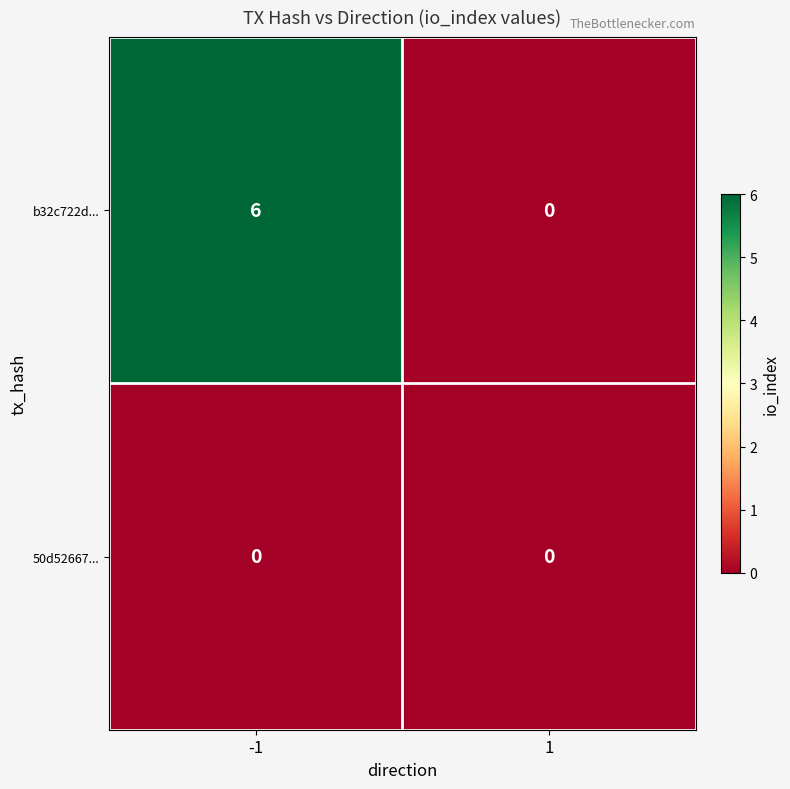

Reading left to right, list all the values displayed in this chart.

b32c722d...: 6	0
50d52667...: 0	0